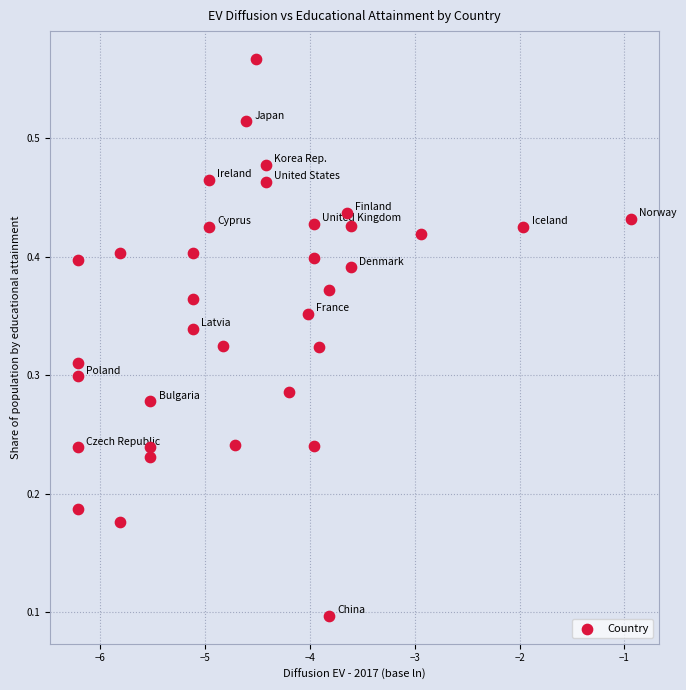

What is the range of X values (max minus min)?

5.3